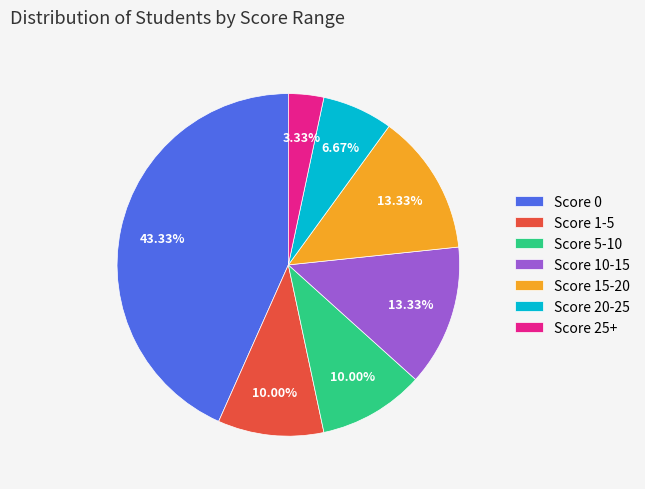

Do Score 1-5 and Score 25+ together represent more than half of the pie?

No